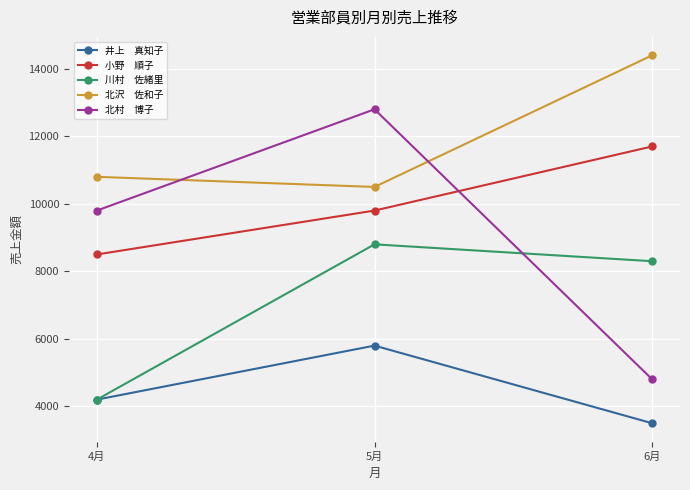

What is the label of the 1st point from the right?

6月